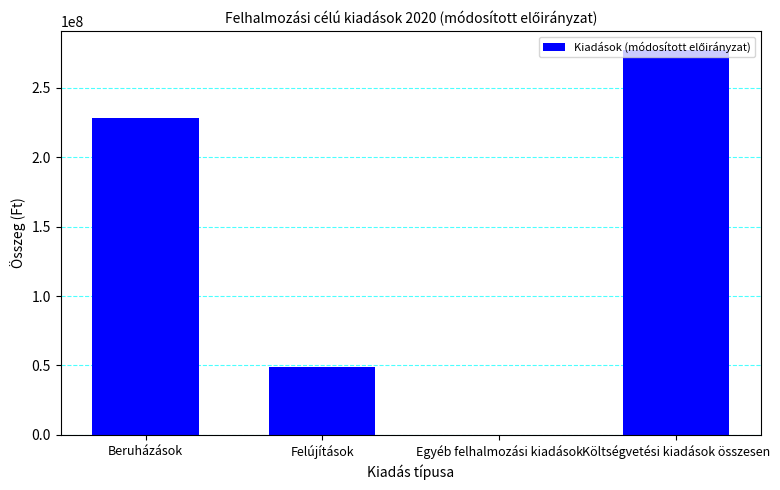

How many values are above zero?

3